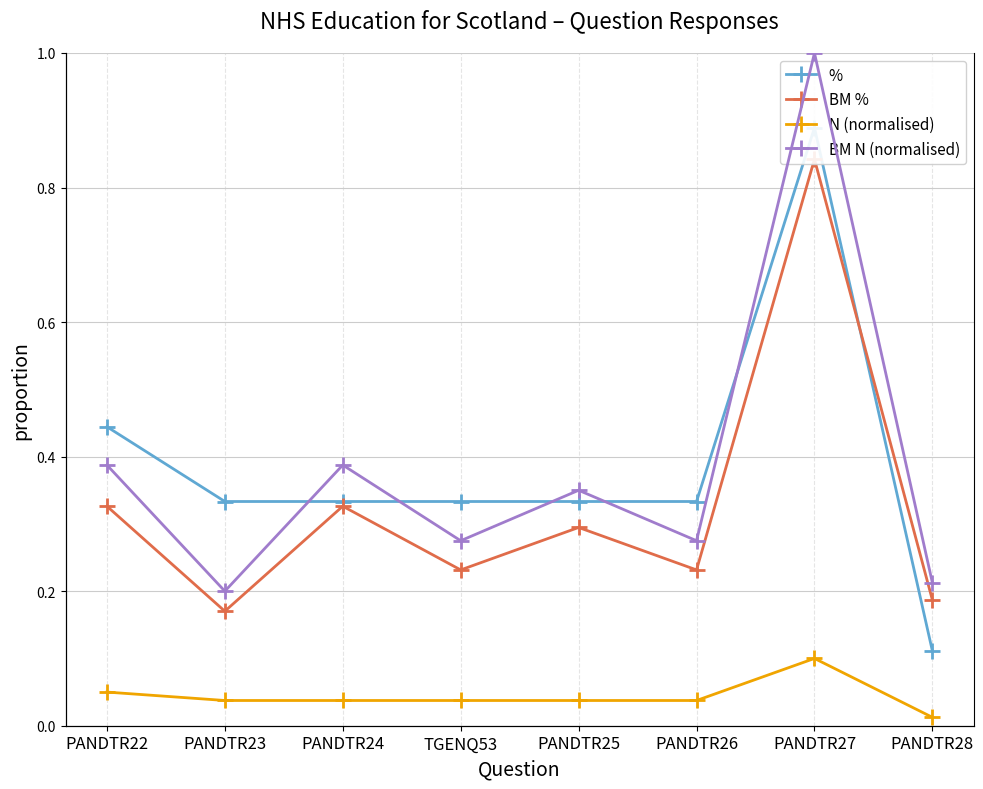

Reading left to right, transcribe all the data shown in this chart.

%: PANDTR22=0.4	PANDTR23=0.3	PANDTR24=0.3	TGENQ53=0.3	PANDTR25=0.3	PANDTR26=0.3	PANDTR27=0.9	PANDTR28=0.1
BM %: PANDTR22=0.3	PANDTR23=0.2	PANDTR24=0.3	TGENQ53=0.2	PANDTR25=0.3	PANDTR26=0.2	PANDTR27=0.8	PANDTR28=0.2
N (normalised): PANDTR22=0.1	PANDTR23=0.0	PANDTR24=0.0	TGENQ53=0.0	PANDTR25=0.0	PANDTR26=0.0	PANDTR27=0.1	PANDTR28=0.0
BM N (normalised): PANDTR22=0.4	PANDTR23=0.2	PANDTR24=0.4	TGENQ53=0.3	PANDTR25=0.3	PANDTR26=0.3	PANDTR27=1.0	PANDTR28=0.2